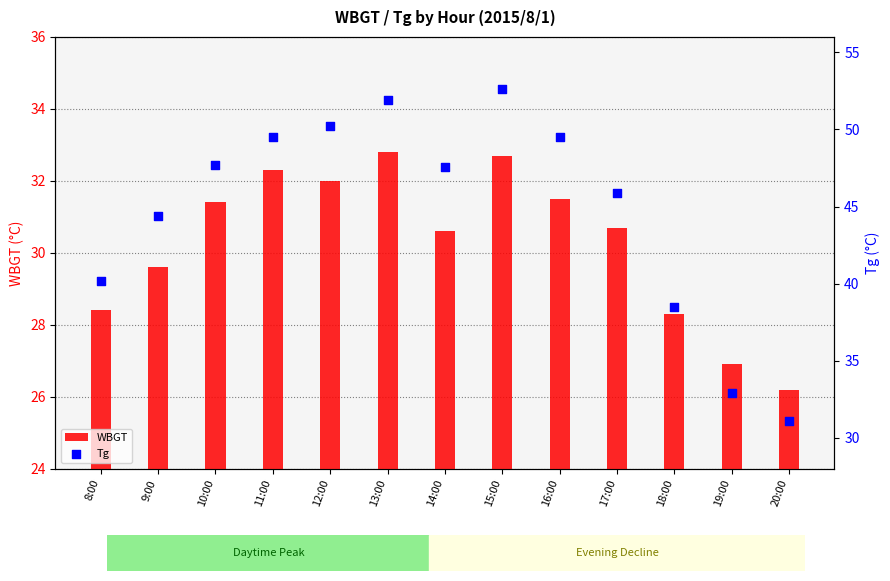

What are all the series names shown in the legend?

WBGT, Tg